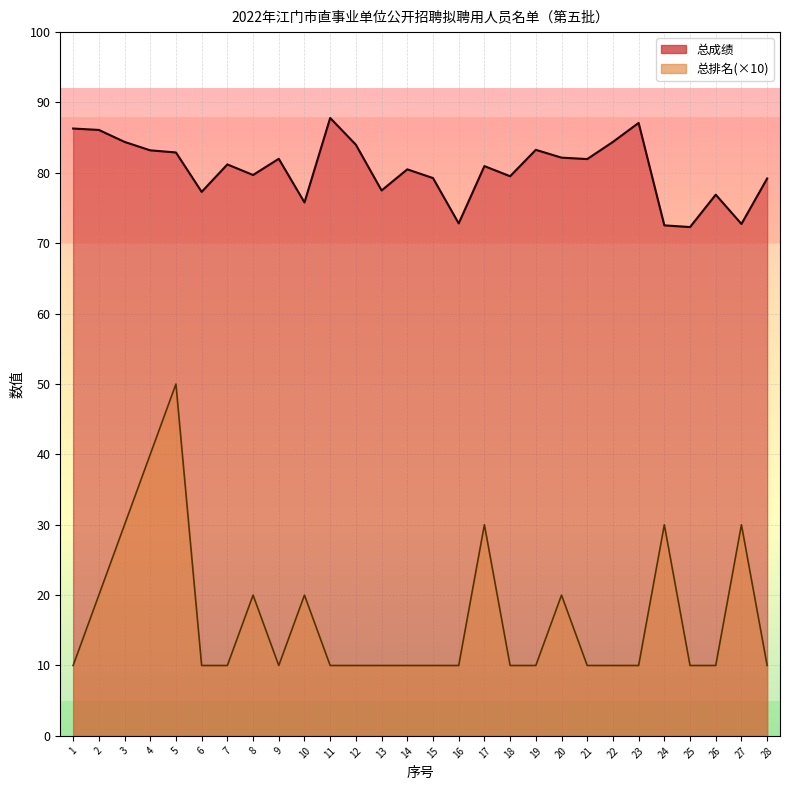

Which category has the highest value in the 总排名 series?

5